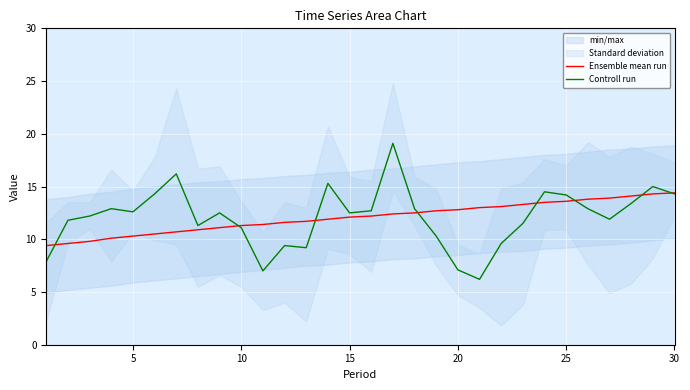

Read the Controll run value at 5.

12.6